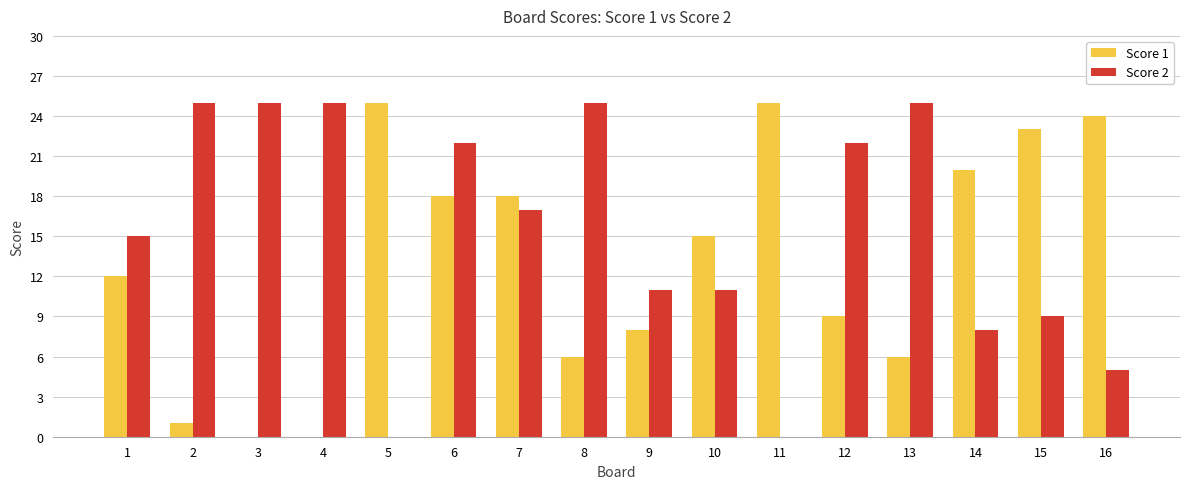

What is the sum of all Score 2 values?

245